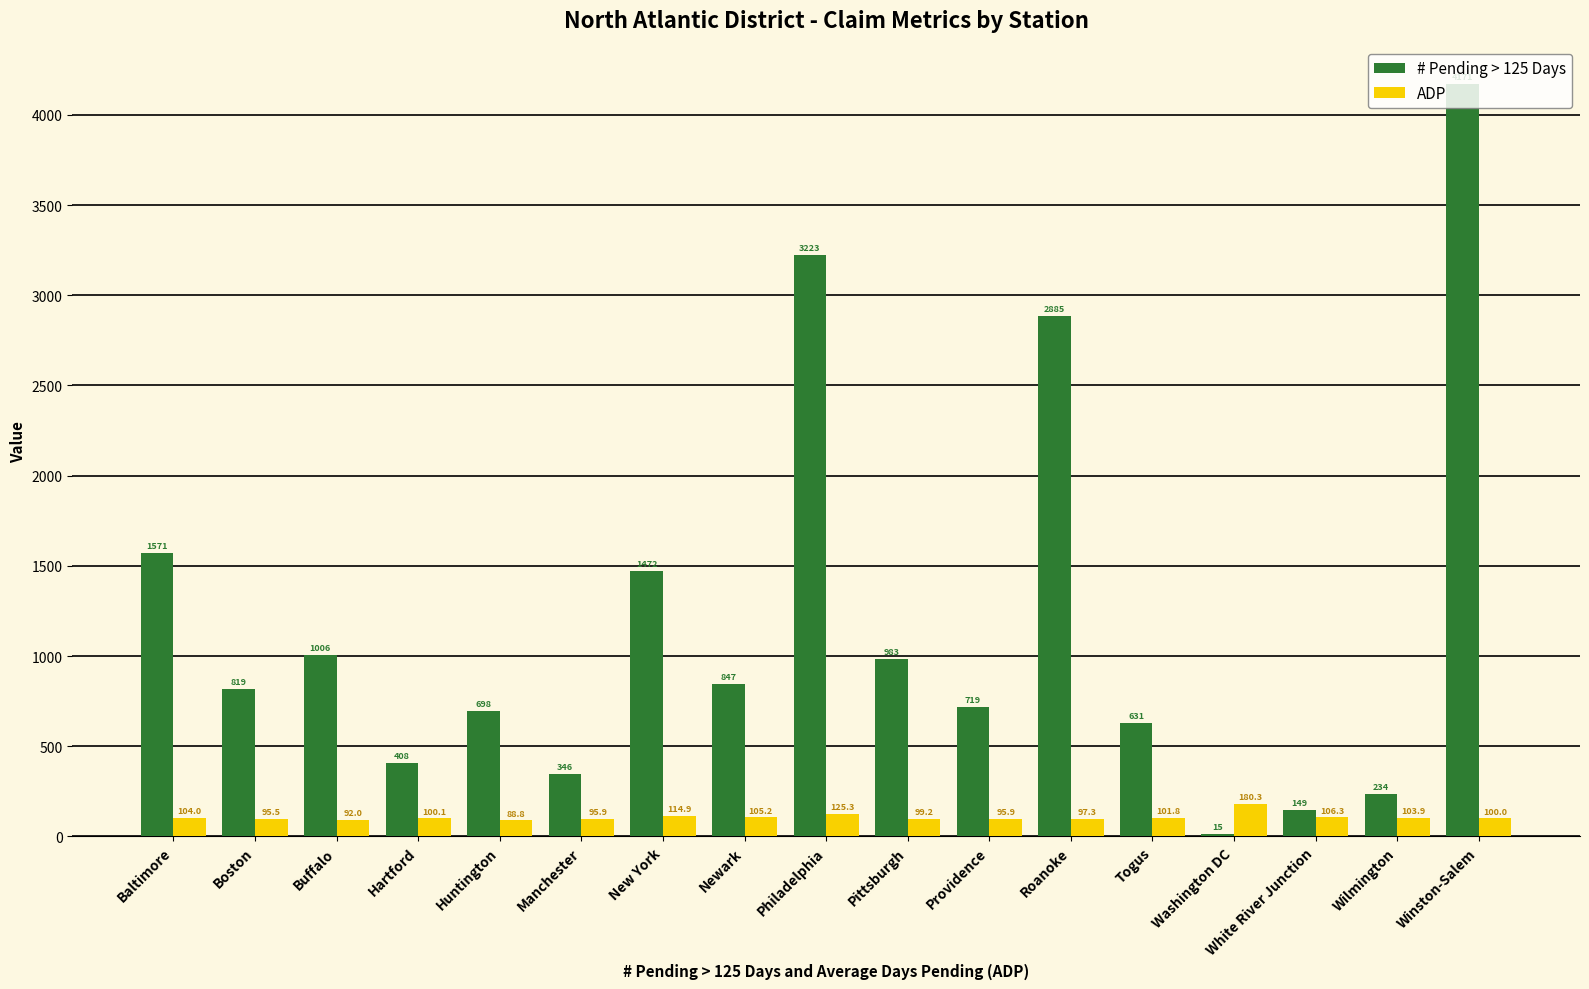

What position from the right is Togus?

5